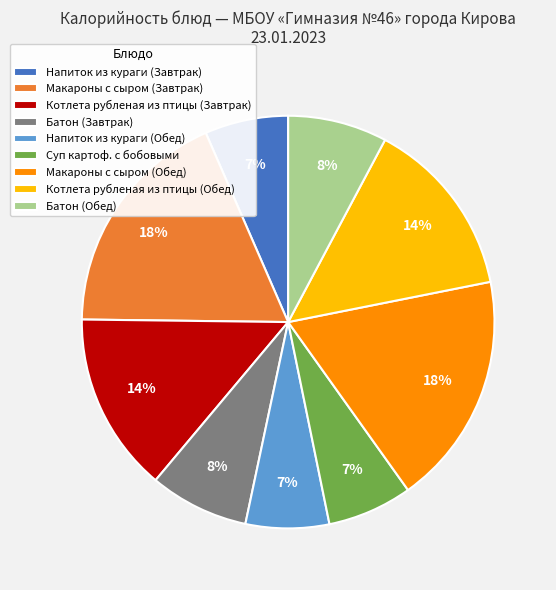

Approximately how many times larger is the value at Макароны с сыром (Завтрак) compared to Макароны с сыром (Обед)?

1.0